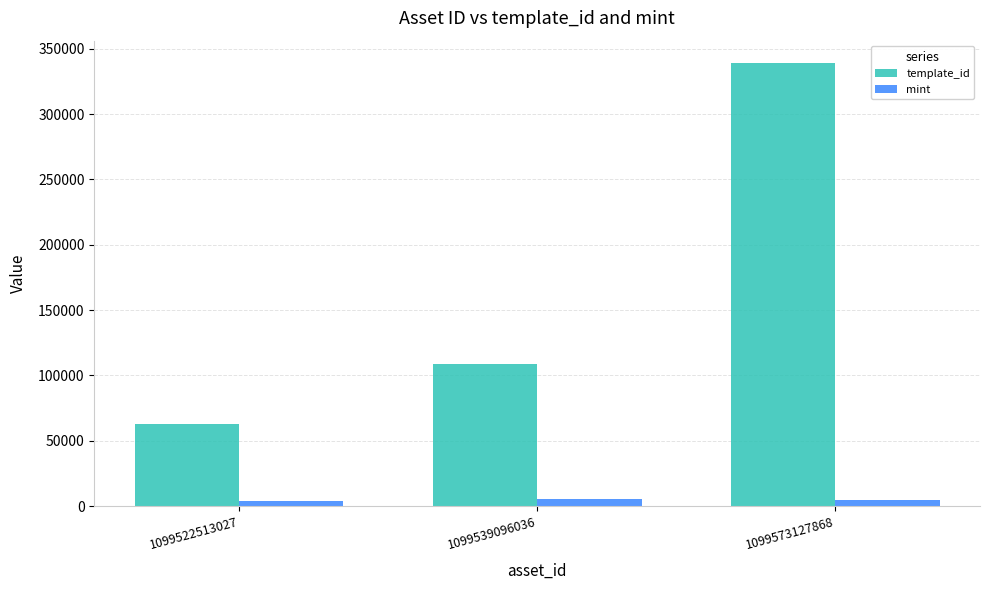

Rank the categories by template_id value from lowest to highest.

1099522513027, 1099539096036, 1099573127868